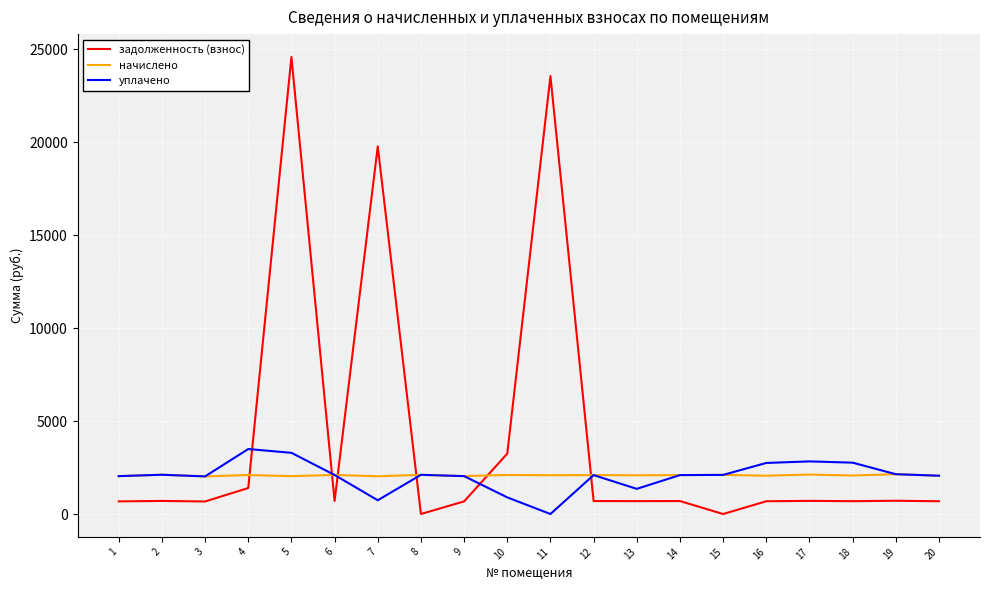

Where does the уплачено series first go above 2101?

2